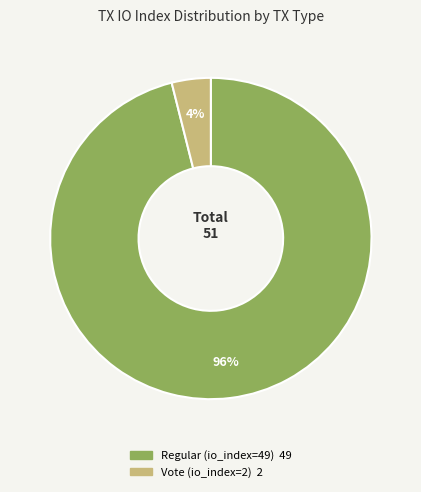

To the nearest percent, what percentage of the pie is Vote (io_index=2)?

4%